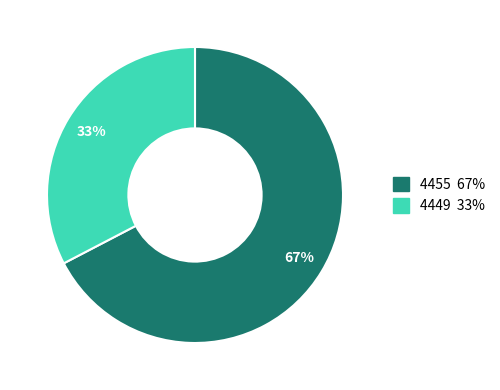

To the nearest percent, what percentage of the pie is 4455?

67%